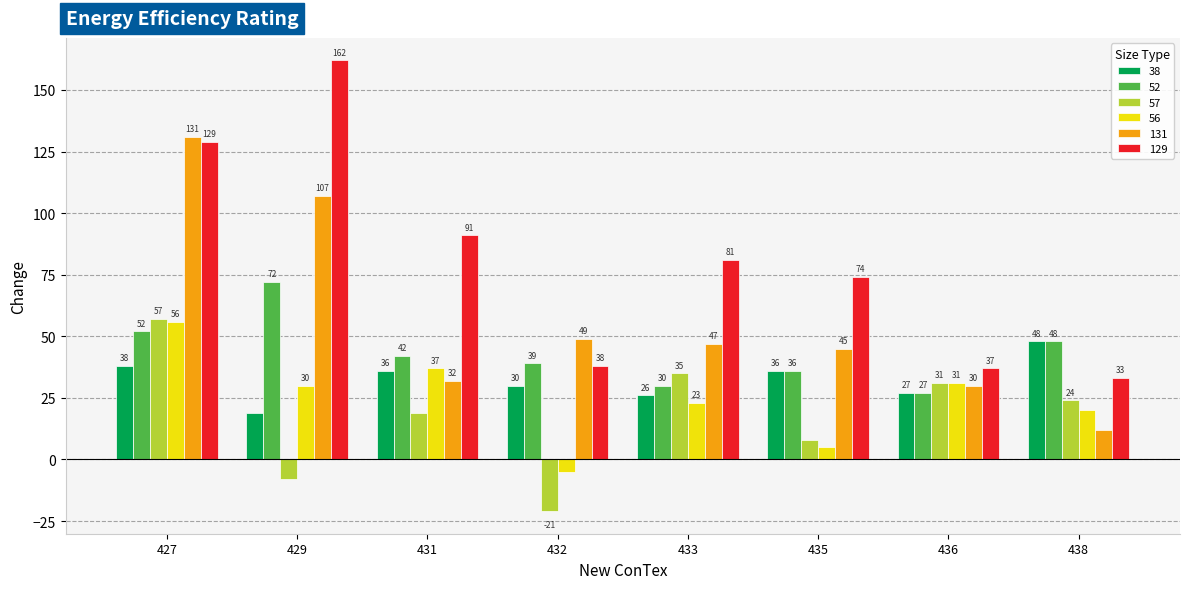

Rank the series by their maximum value, from highest to lowest.

129, 131, 52, 57, 56, 38